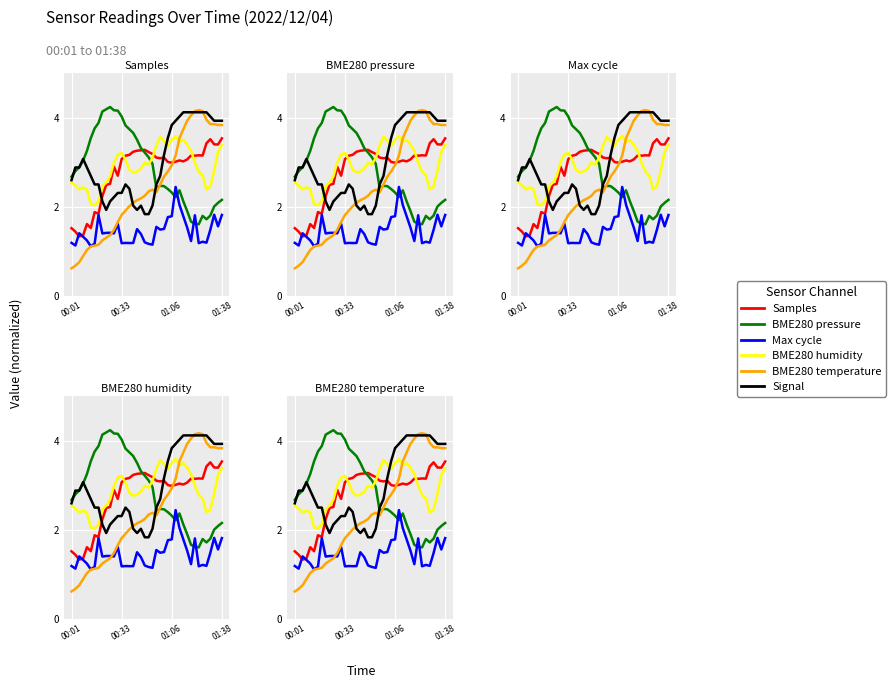

Between 28 and 39, which series saw the biggest shift?

Samples